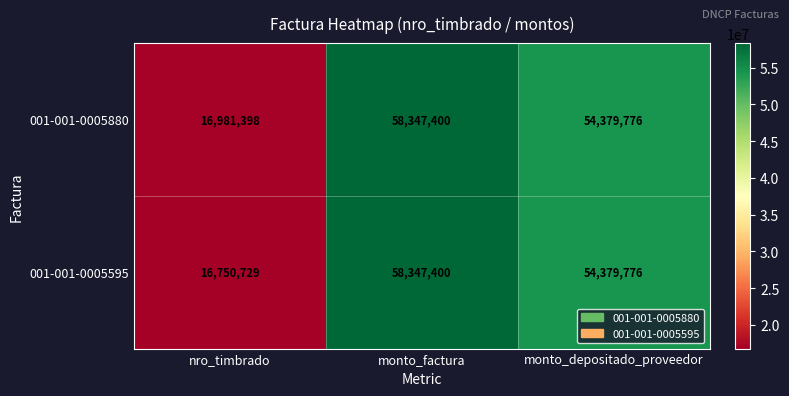

What is the difference between the 001-001-0005595 values at monto_depositado_proveedor and nro_timbrado?

37629047